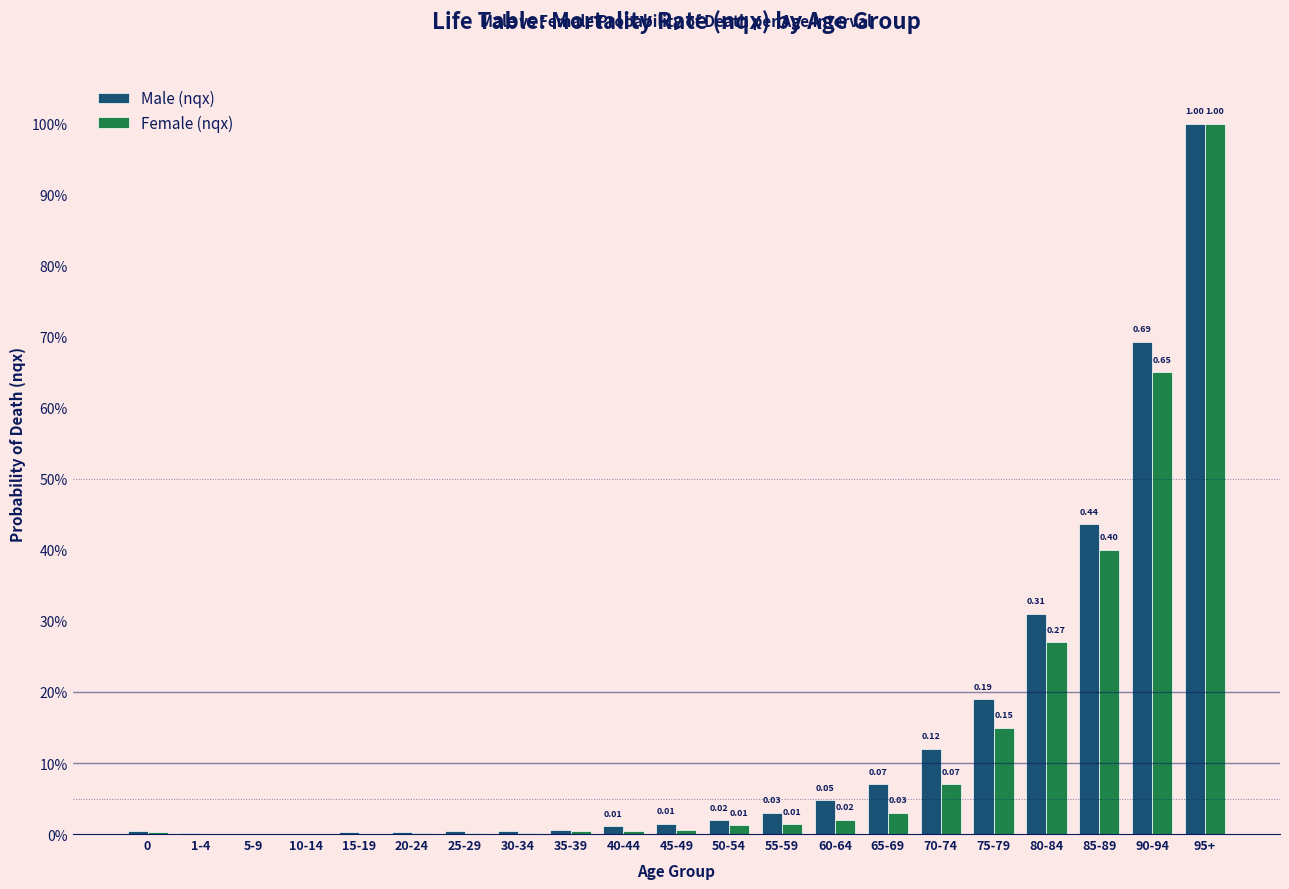

What are all the series names shown in the legend?

Male (nqx), Female (nqx)